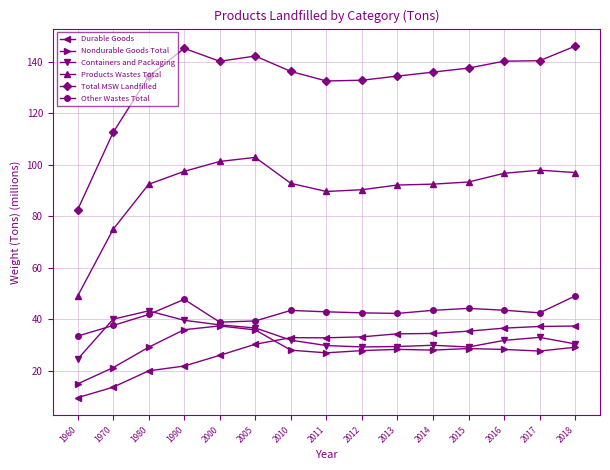

What is the value of the Products Wastes Total point at the 6th from the left?

102.9